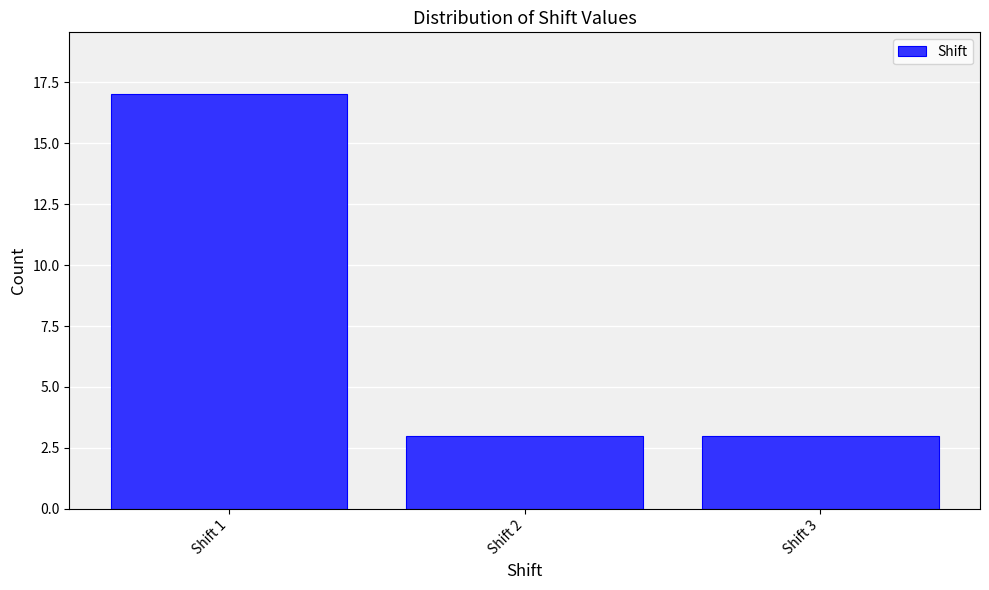

Reading left to right, list all the values displayed in this chart.

Shift 1=17	Shift 2=3	Shift 3=3